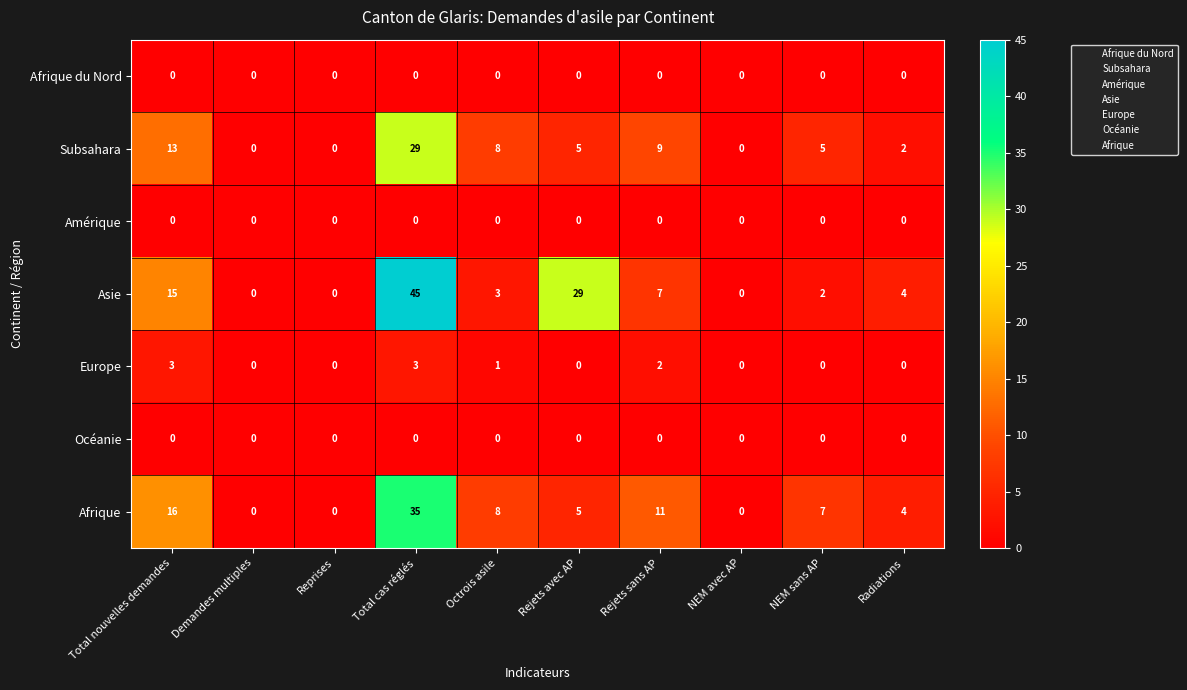

The value of Subsahara at Demandes multiples is -14. True or false?

False